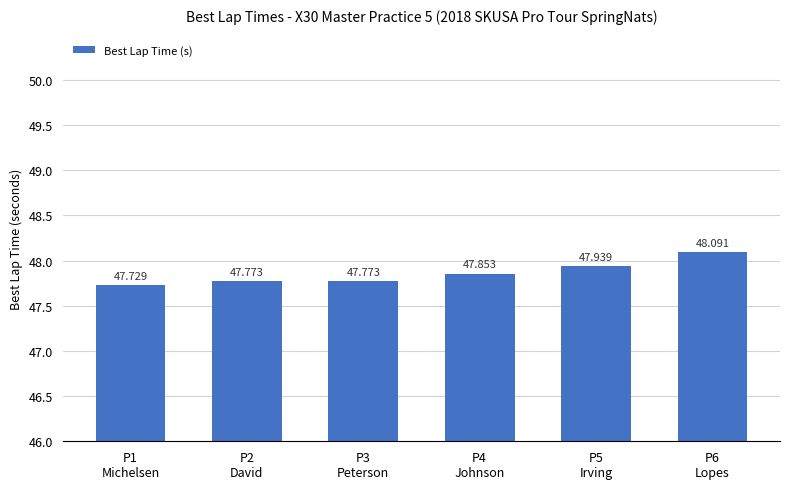

What is the difference between the maximum and minimum values?

0.4